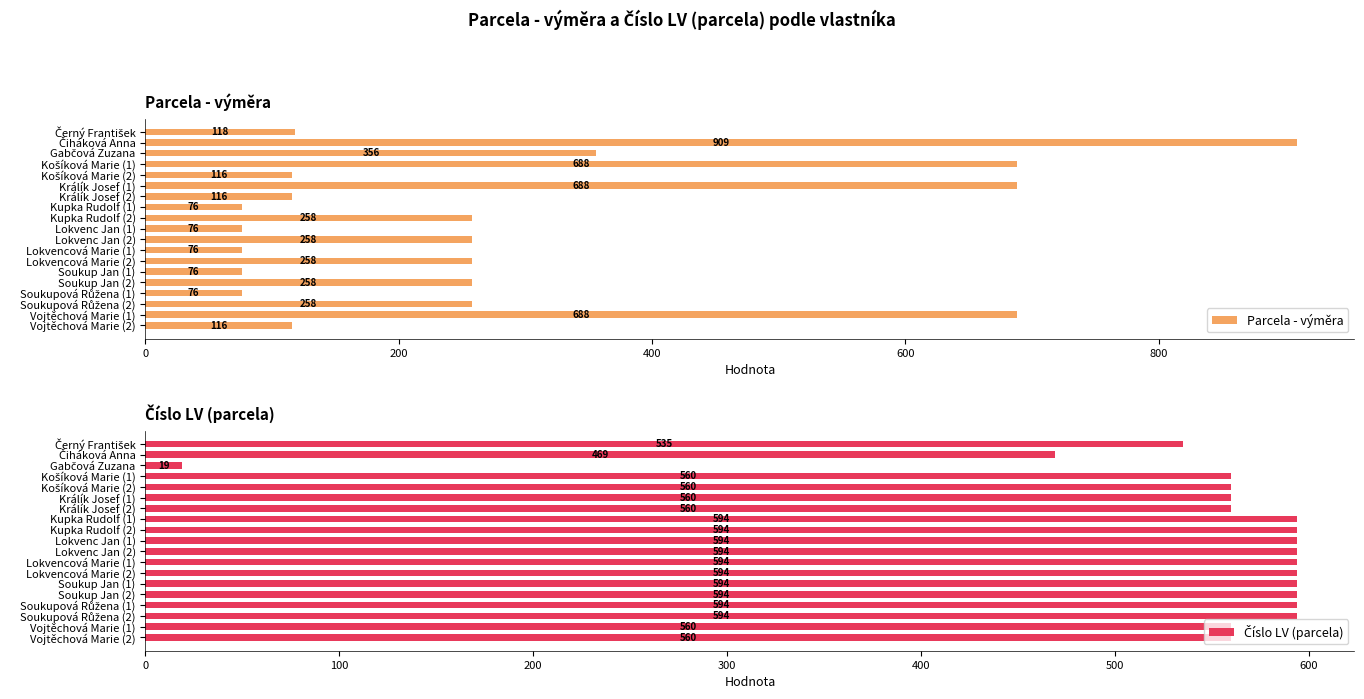

Which series has the largest total across all categories?

Číslo LV (parcela)